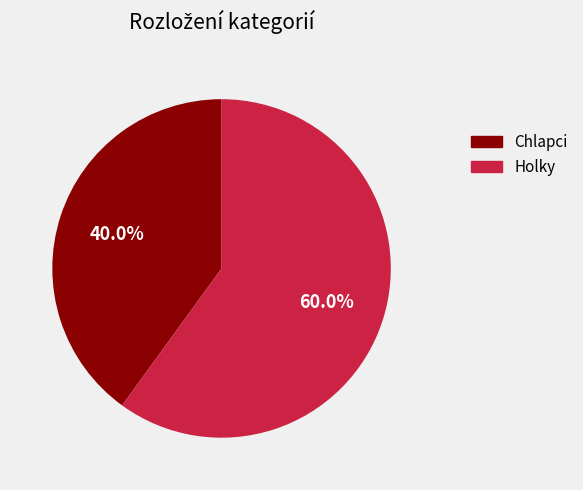

Which category has the biggest portion of the pie?

Holky